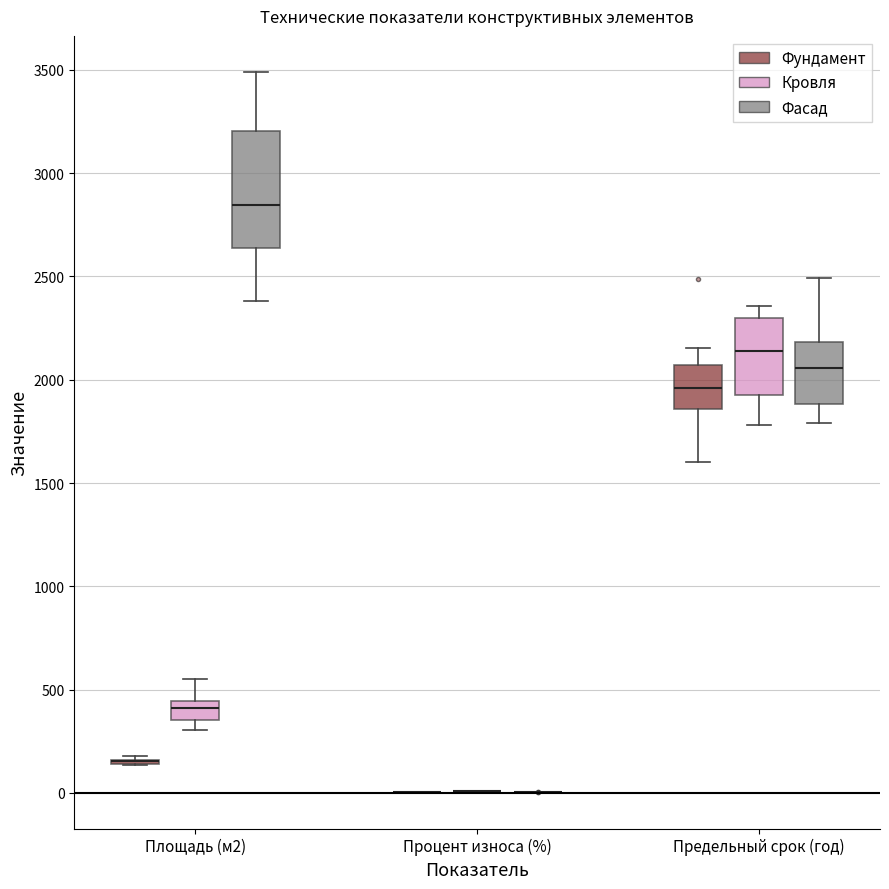

Where is the upper edge of the box for Площадь (м2) (Фасад) on the y-axis? The values are not printed on the chart, so give them approximately, as read against the axis.

3200